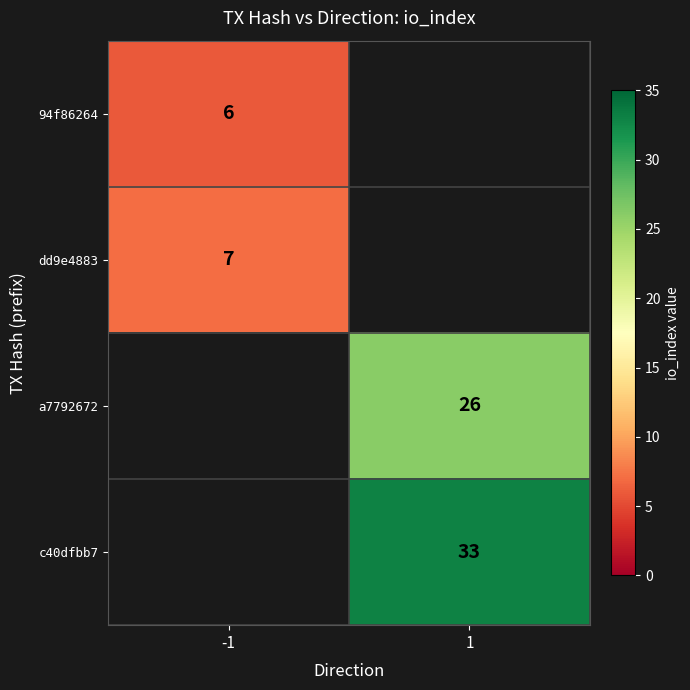

The 94f86264 series shows 2 at -1. True or false?

False